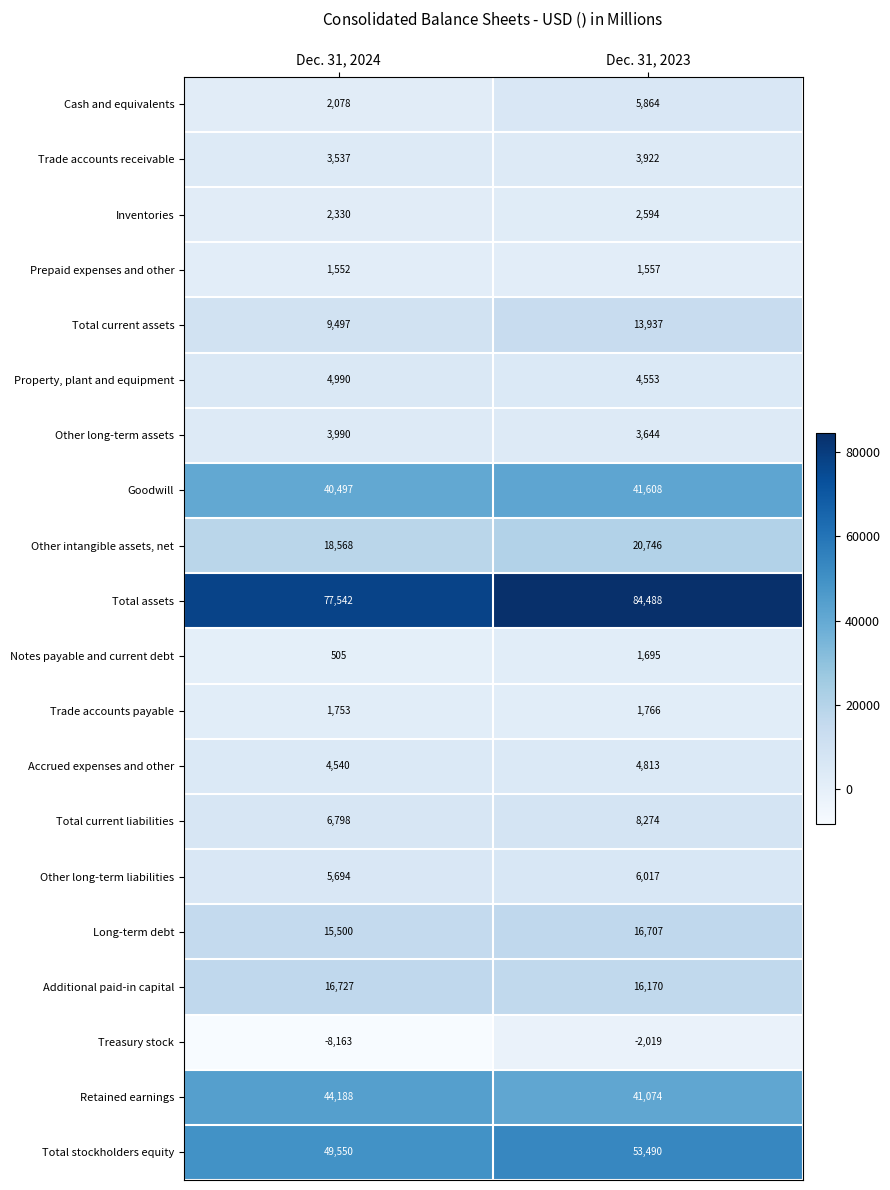

What is the total value across all series at Dec. 31, 2023?

330900